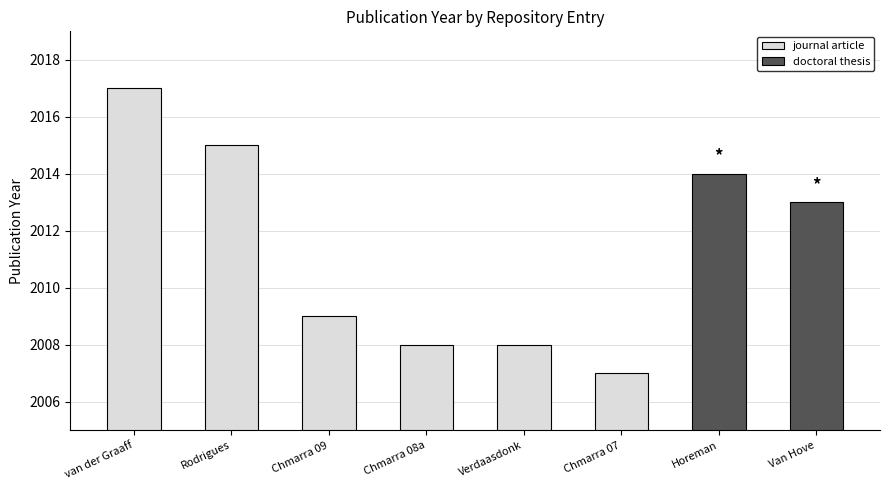

At which category does the chart reach its peak across all series?

van der Graaff